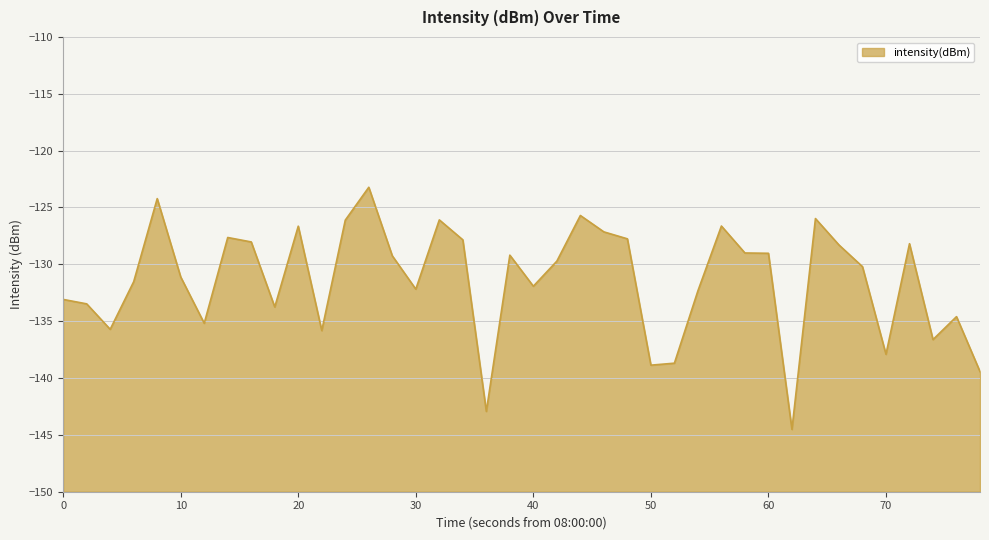

What is the approximate value at 0?

-133.1